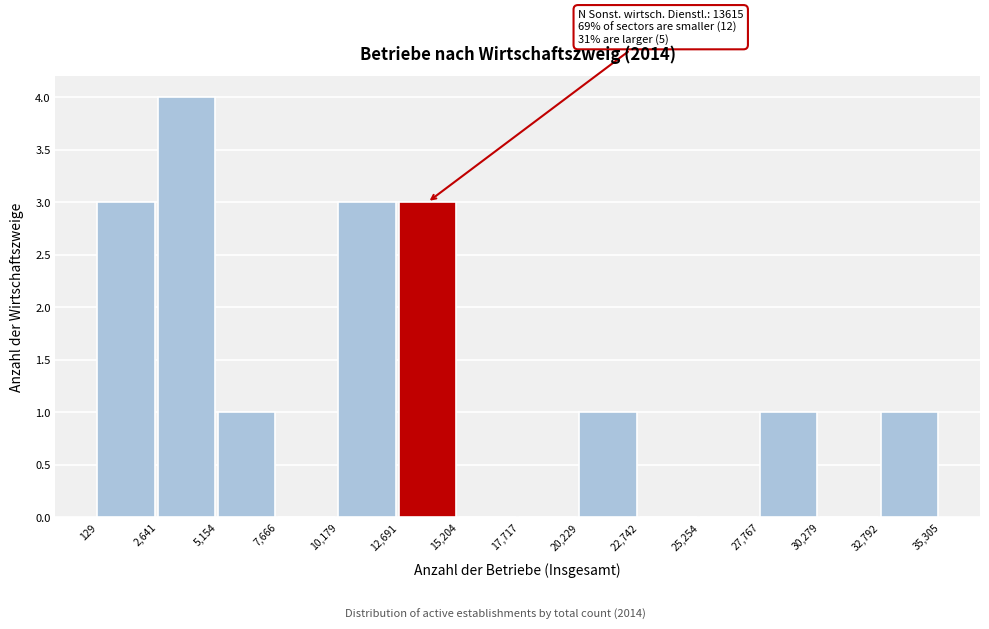

Over which range of the x-axis is the bar tallest?

2,641 to 5,154